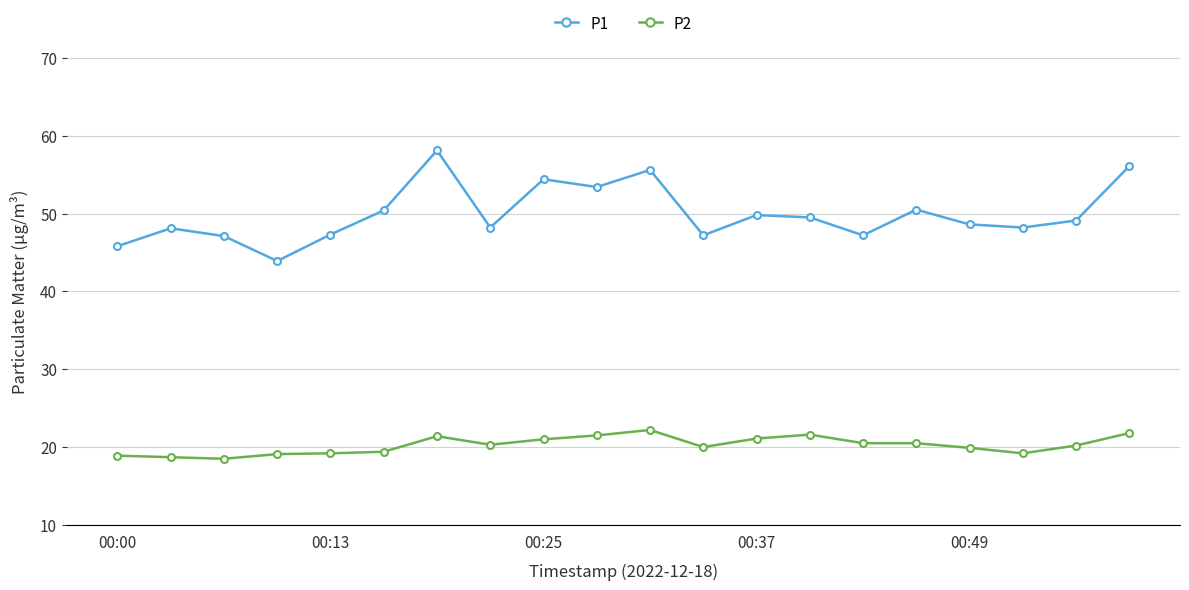

Rank the series by their maximum value, from lowest to highest.

P2, P1